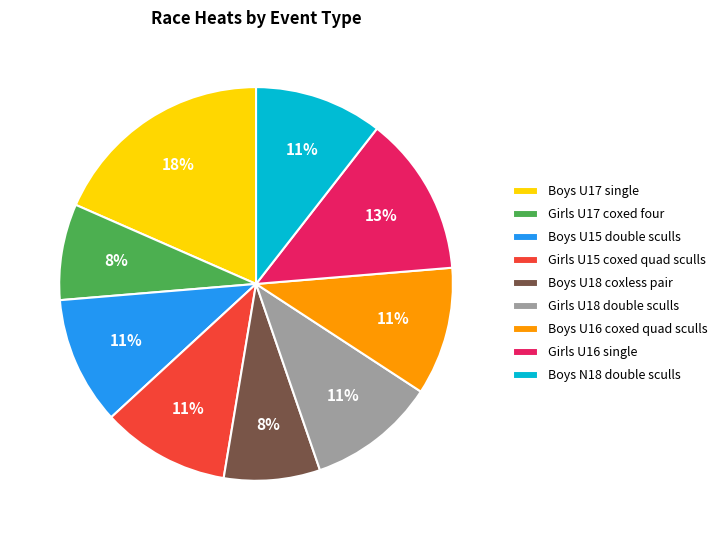

Which category has the biggest portion of the pie?

Boys U17 single